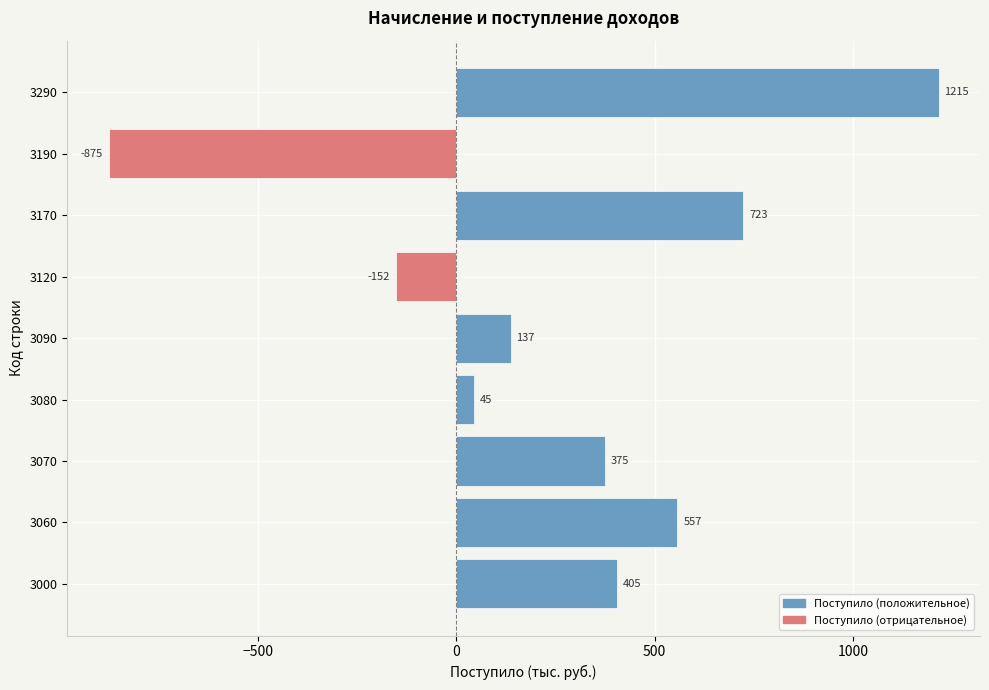

Are the bars grouped side by side (vs. stacked)?

No